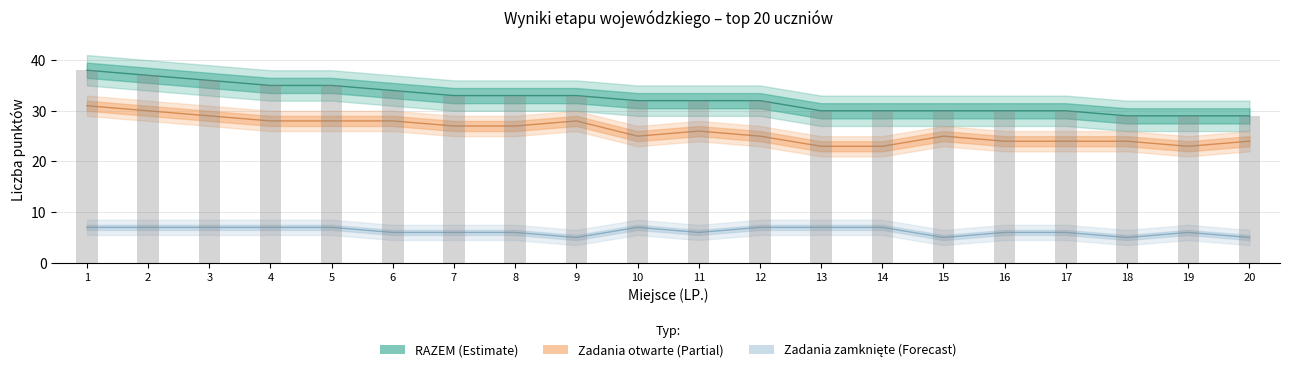

What is the lowest value of the zadania zamknięte series?

5